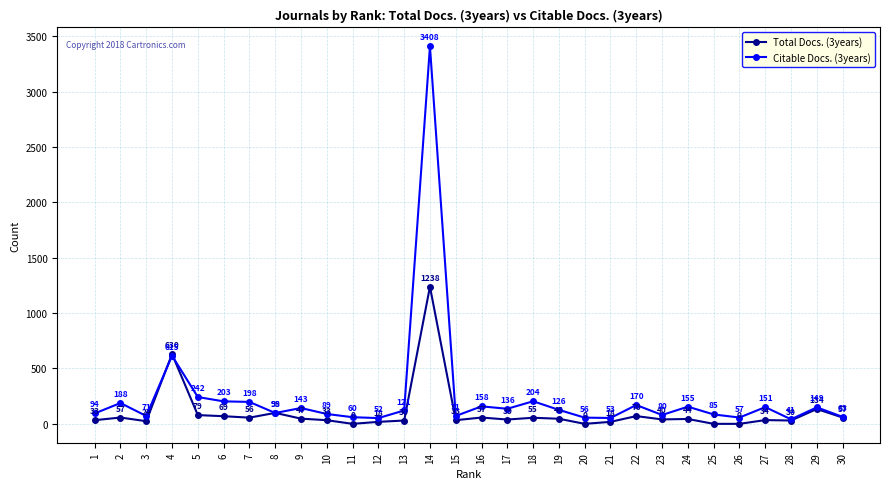

List the series in order of their overall mean, lowest first.

Total Docs. (3years), Citable Docs. (3years)